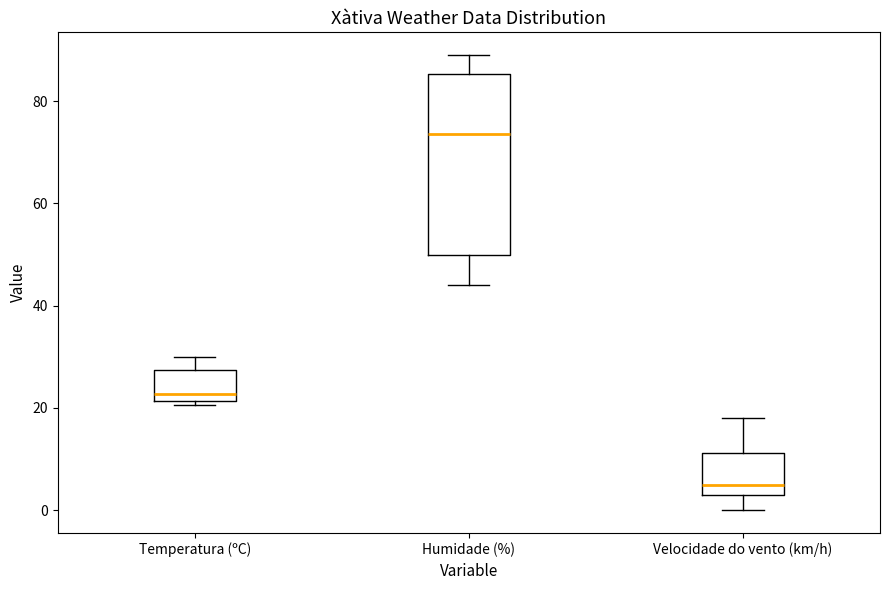

Reading left to right, read every box against the y-axis: the position of its median line, the range the box covers, and the ends of its whiskers. The values are not printed on the chart, so give them approximately, as read against the axis.

Temperatura (ºC): median 22 (just above the box's lower edge), box 22 to 28, whiskers 20 to 30
Humidade (%): median 74, box 50 to 86, whiskers 44 to 90
Velocidade do vento (km/h): median 6, box 4 to 12, whiskers 0 to 18